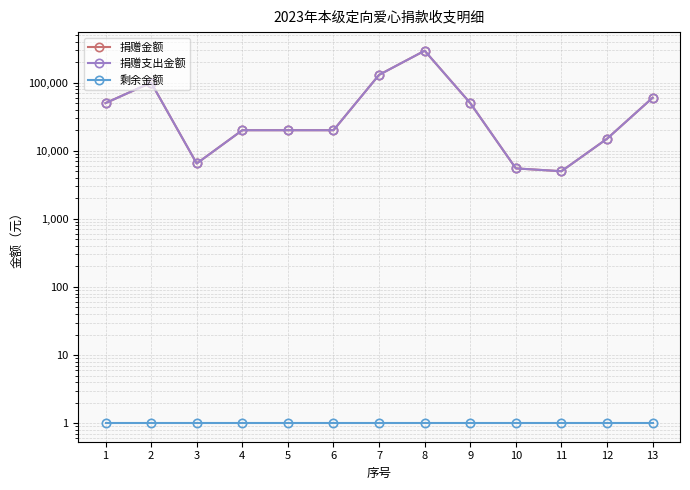

Reading left to right, list all the values displayed in this chart.

捐赠金额: 1=50000	2=100000	3=6492	4=20000	5=20000	6=20000	7=130000	8=294000	9=50000	10=5500	11=5000	12=15000	13=60000
捐赠支出金额: 1=50000	2=100000	3=6492	4=20000	5=20000	6=20000	7=130000	8=294000	9=50000	10=5500	11=5000	12=15000	13=60000
剩余金额: 1=1	2=1	3=1	4=1	5=1	6=1	7=1	8=1	9=1	10=1	11=1	12=1	13=1